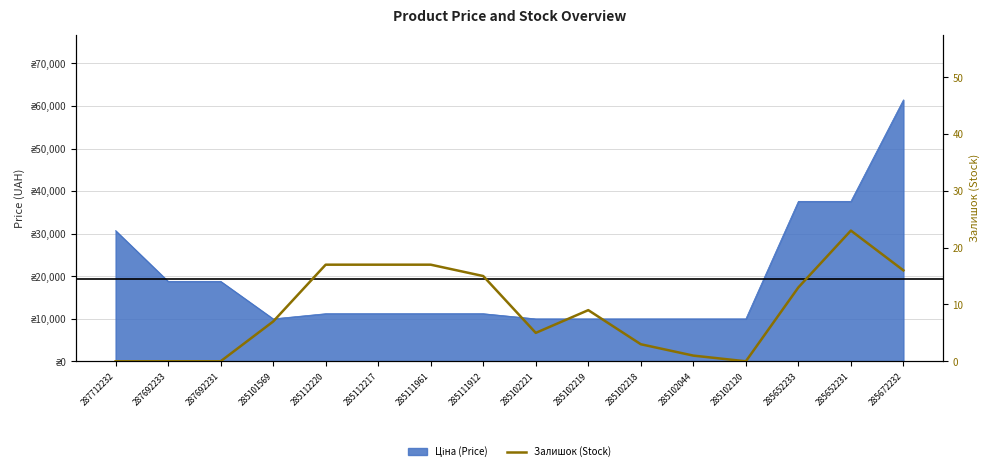

Which has a higher value, 285102120 or 285102221?

285102221